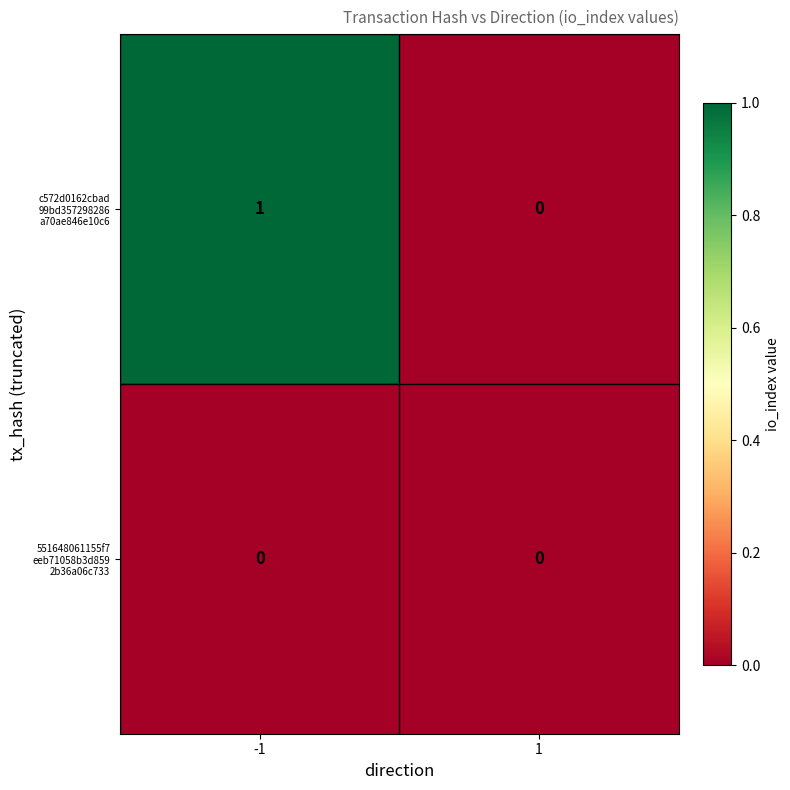

How many data points does each series have?

2